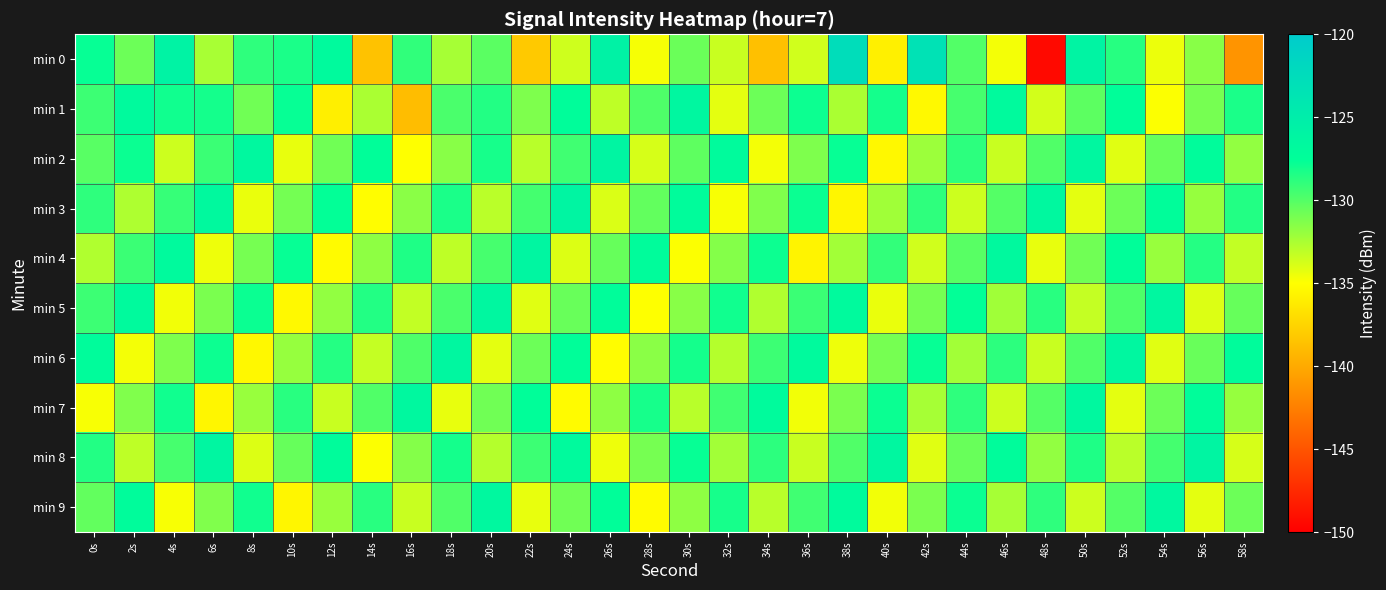

What is the difference between the highest and lowest values at 52s?

7.7